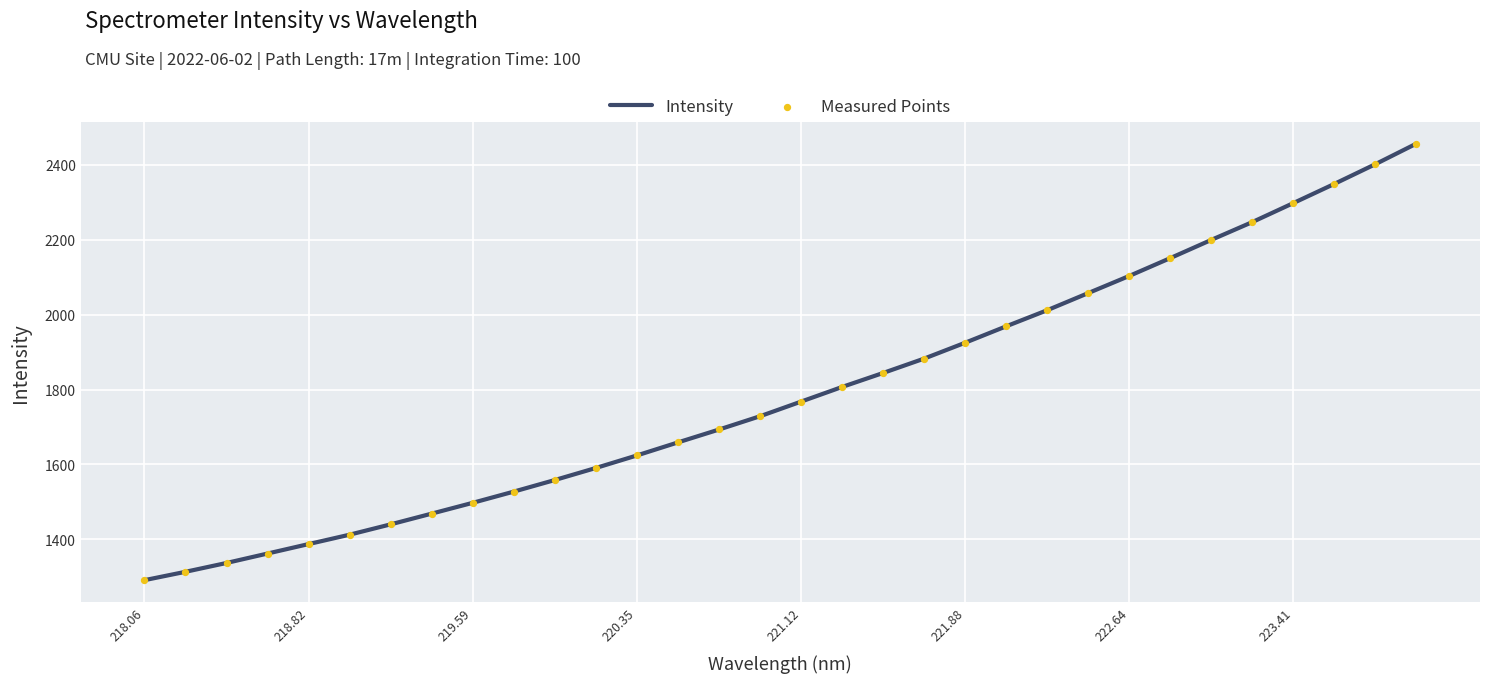

What is the maximum value shown in the chart?

2456.3